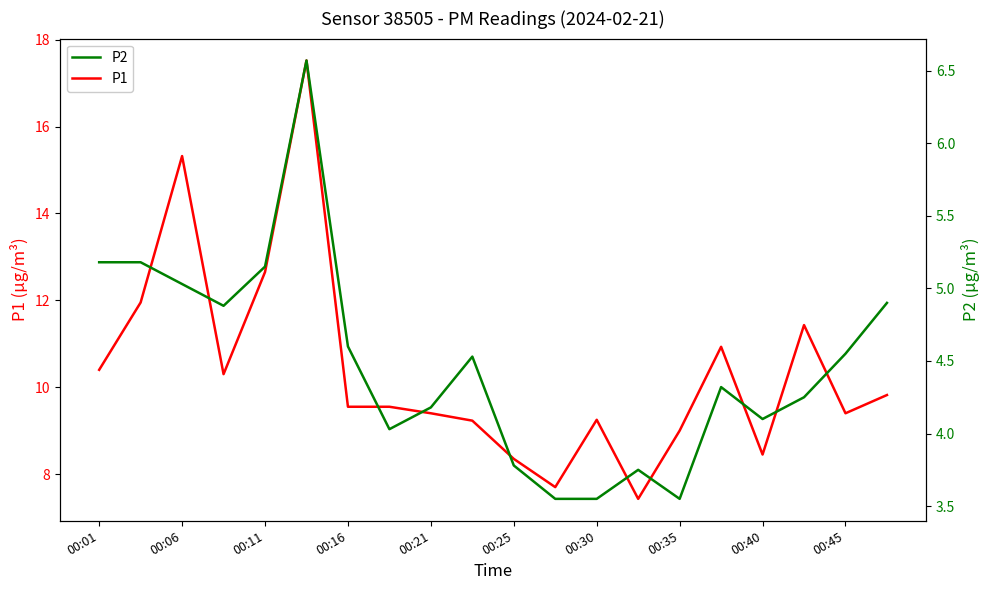

The value of P1 at 00:16 is 3.1. True or false?

False